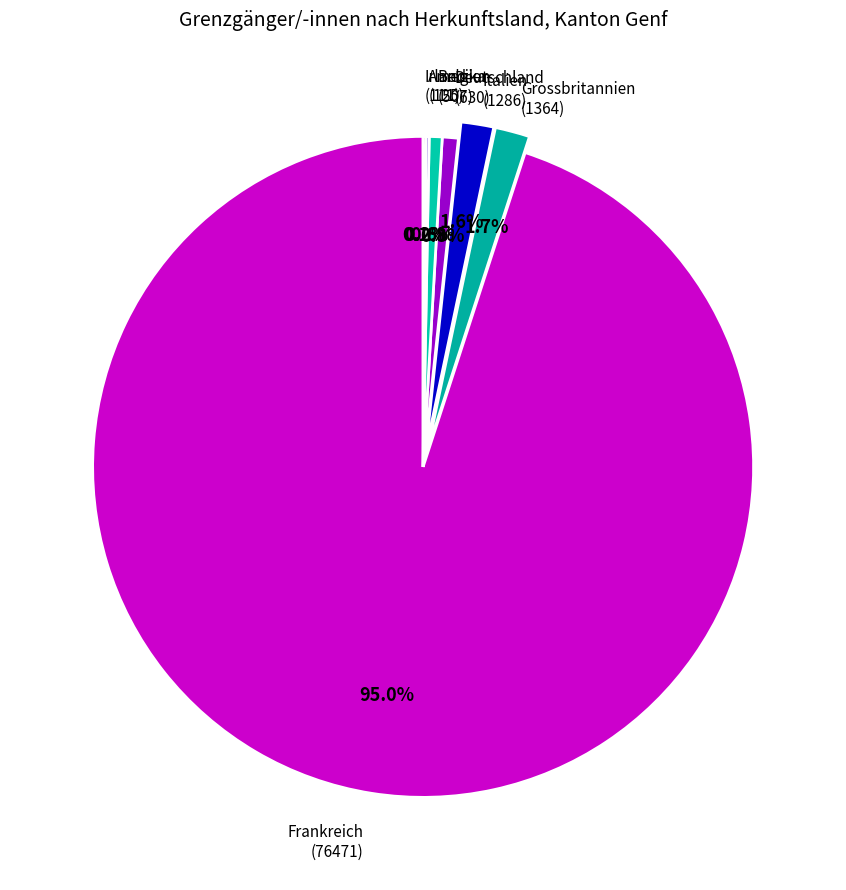

To the nearest percent, what portion does Belgien represent?

1%